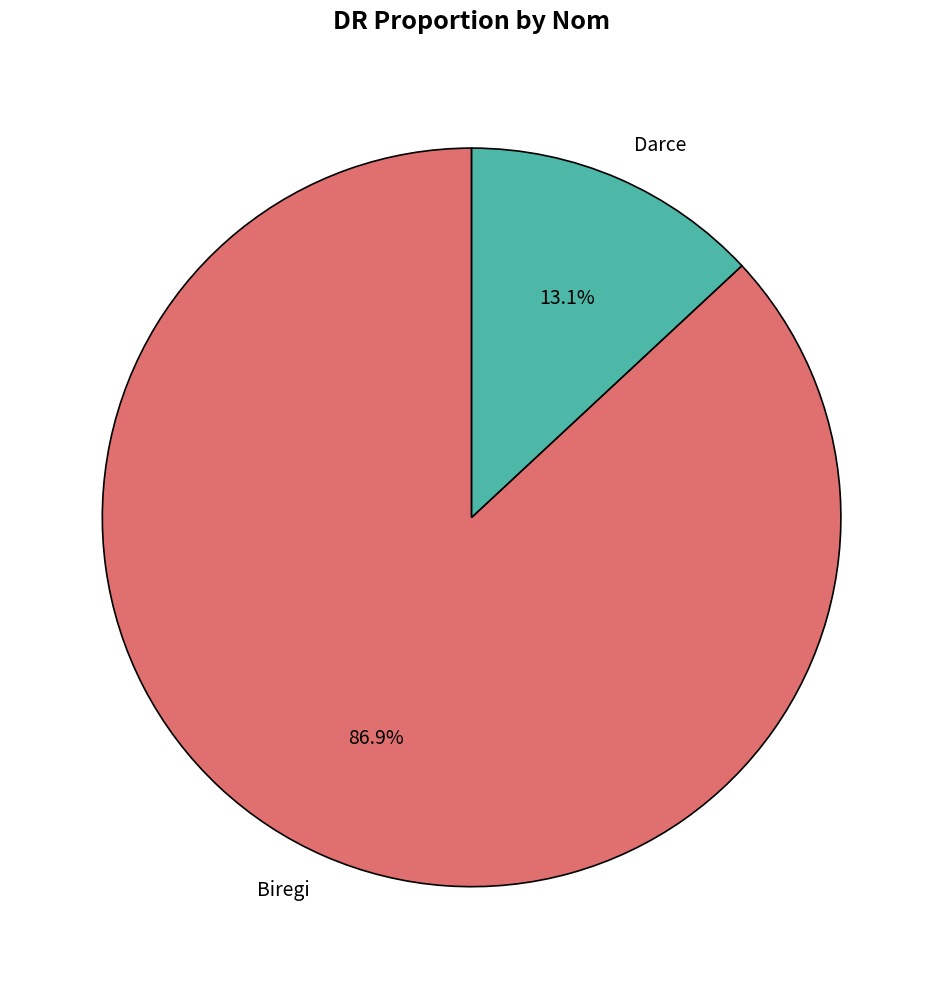

Count the number of slices in the pie.

2